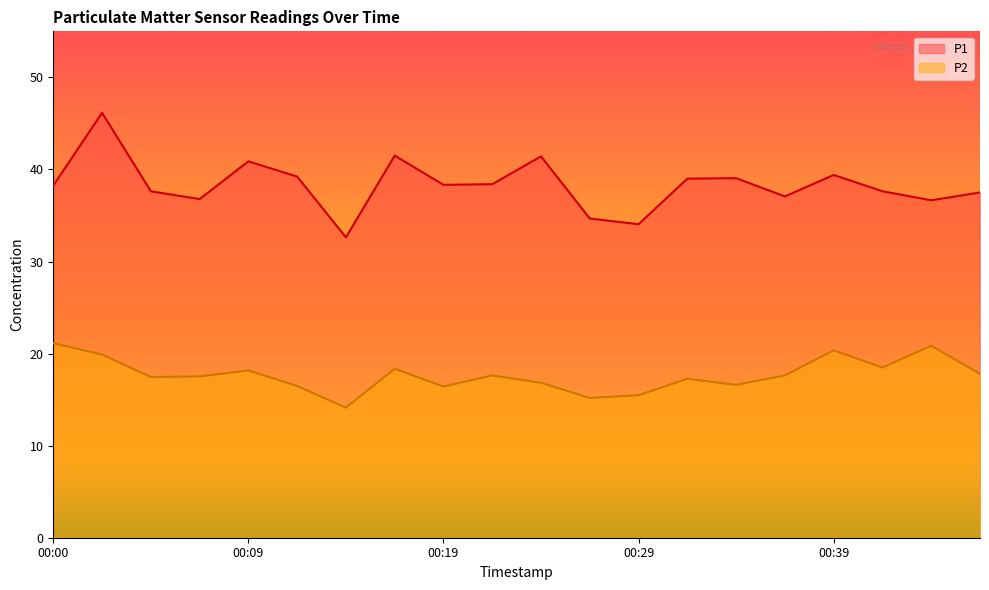

Between 00:24 and 00:36, which series saw the biggest shift?

P1